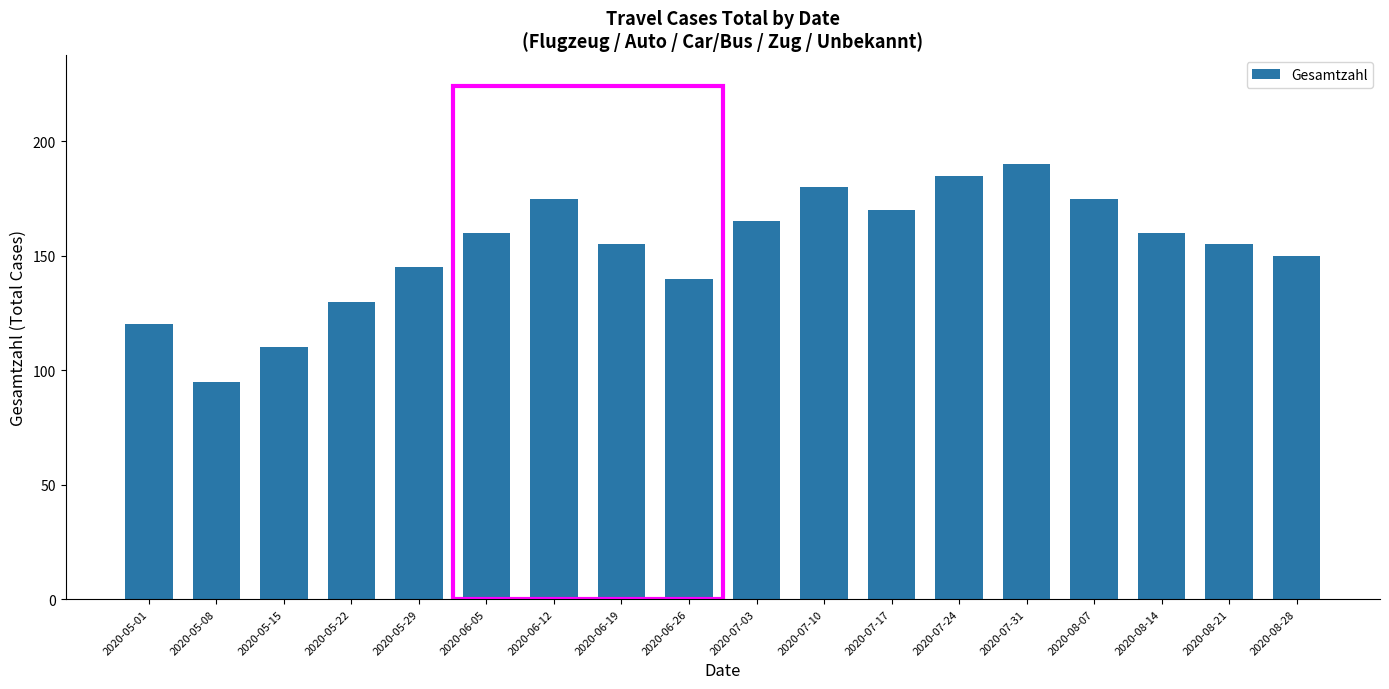

What is the difference between the values at 2020-07-31 and 2020-05-22?

60